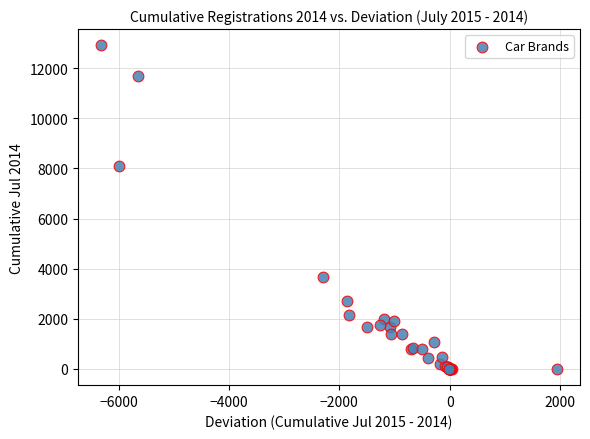

What Y value in the scatter plot is closest to 6458?

8116